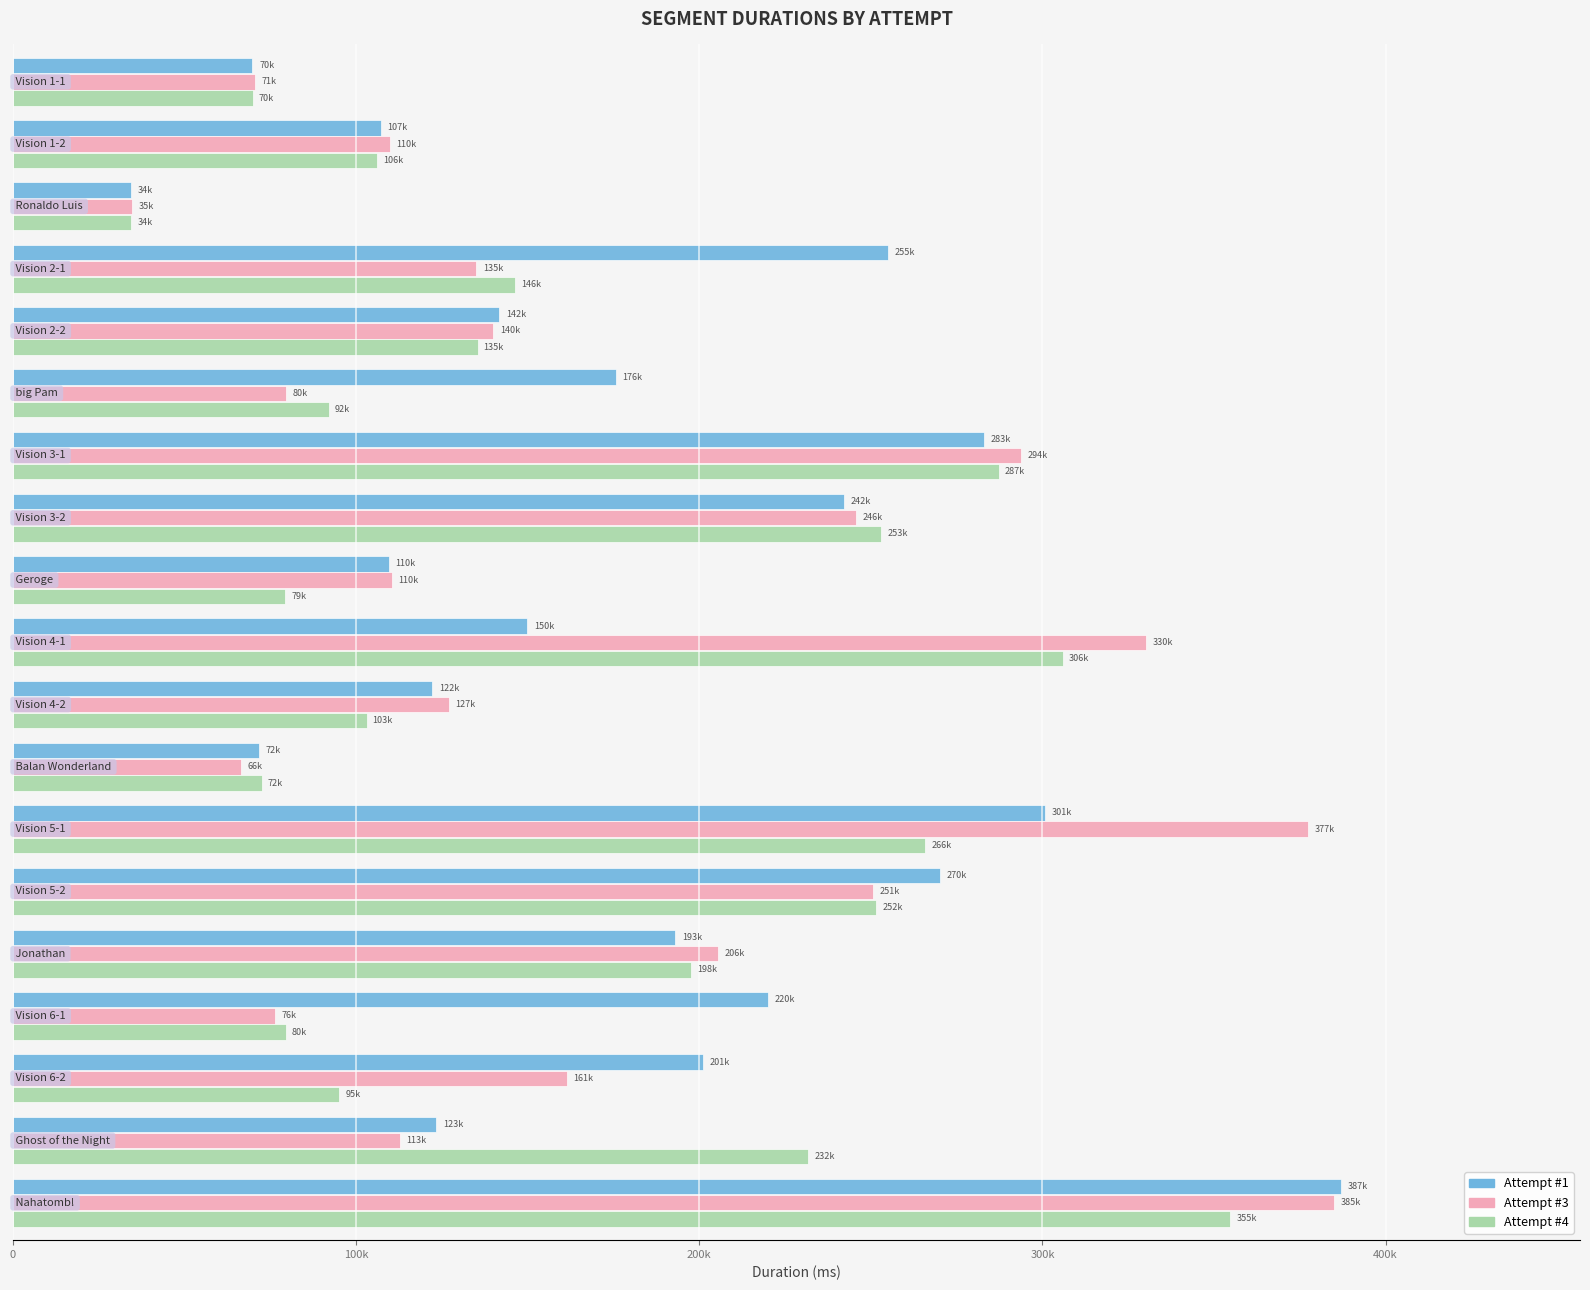

What are all the series names shown in the legend?

Attempt #1, Attempt #3, Attempt #4